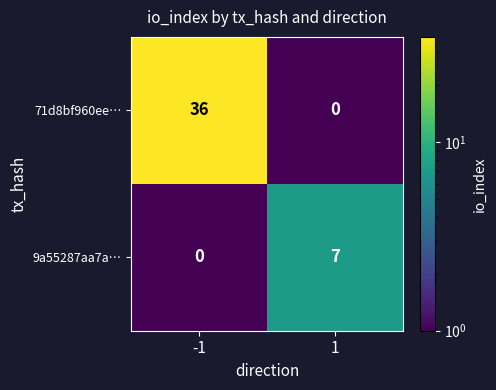

How many positive values does the 9a55287aa7a… series have?

1